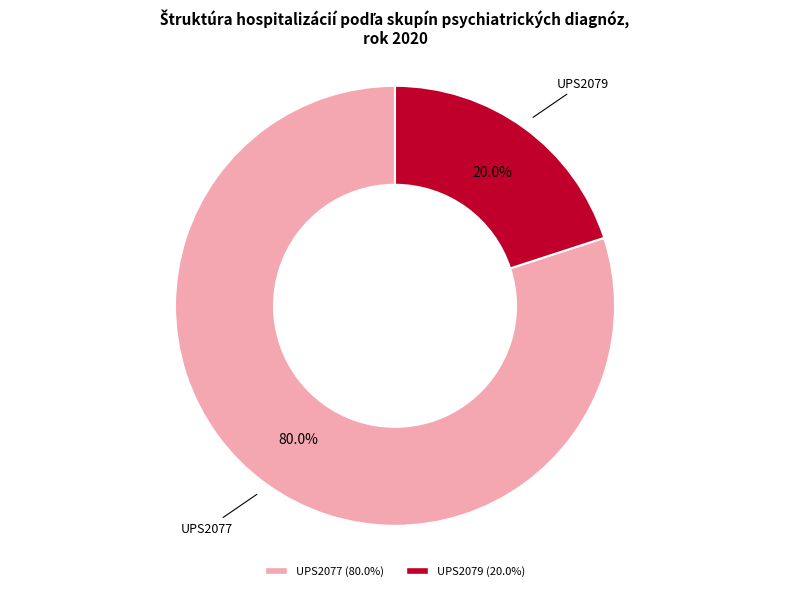

Which slice is the smallest?

UPS2079